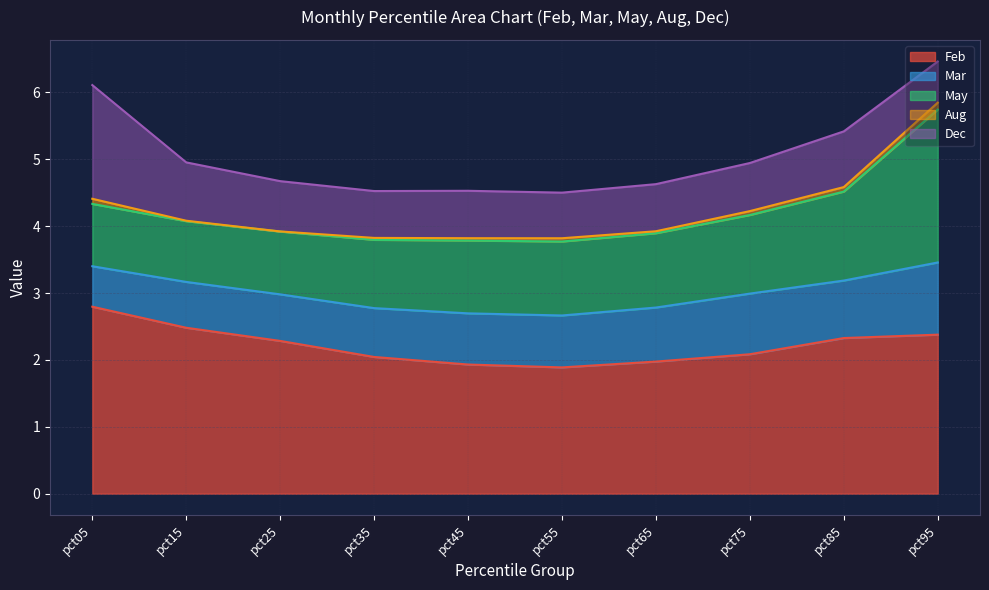

At how many categories does at least one series exceed 0?

10